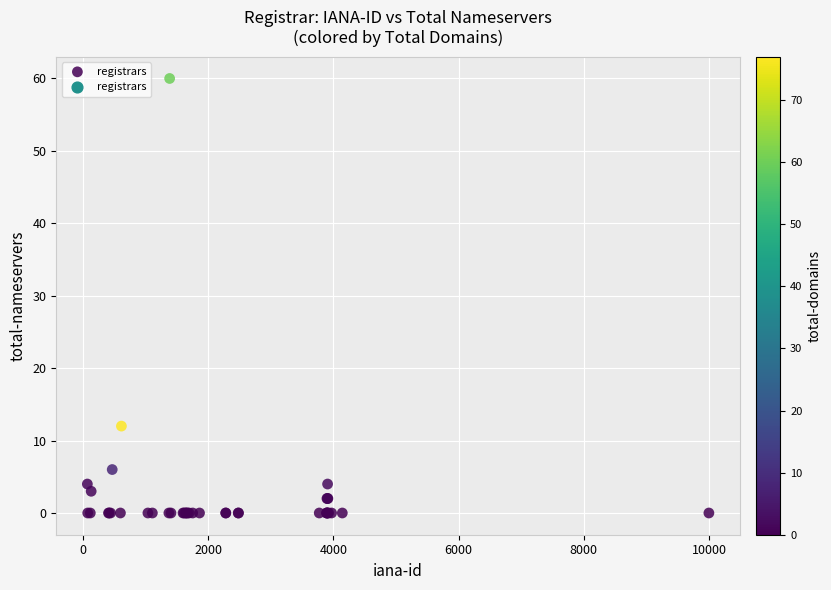

What Y value in the scatter plot is closest to 30?

12